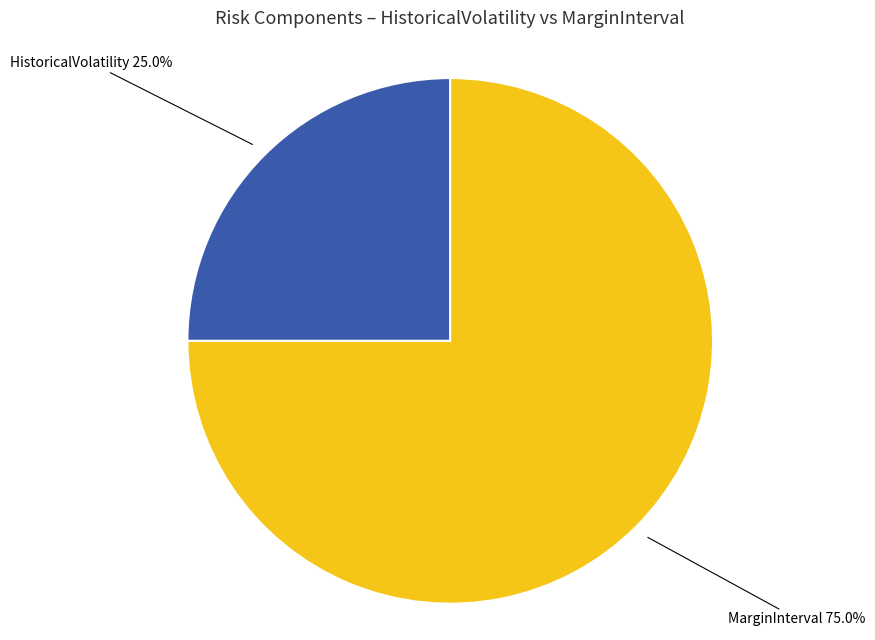

Approximately how many times larger is the value at MarginInterval compared to HistoricalVolatility?

3.0